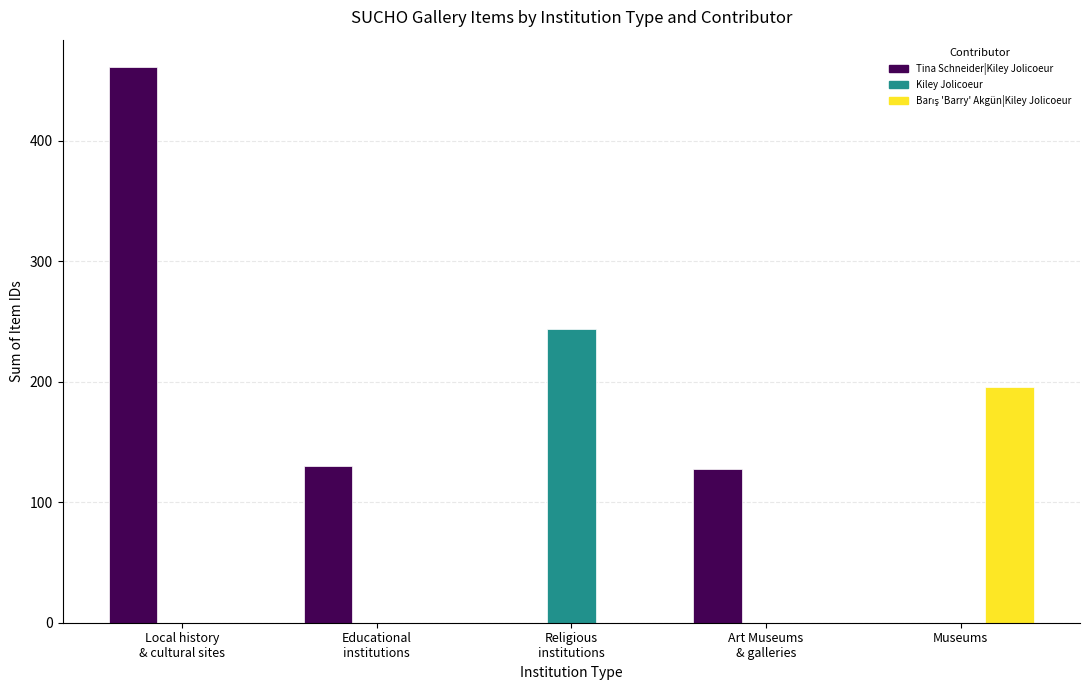

Count the number of data series in this chart.

3